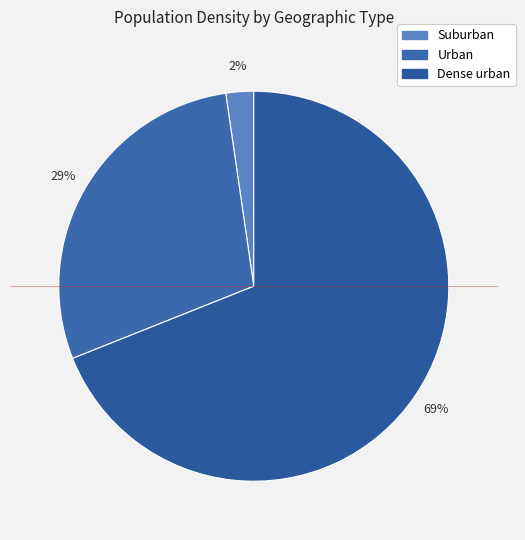

Is there a majority slice in this chart?

Yes